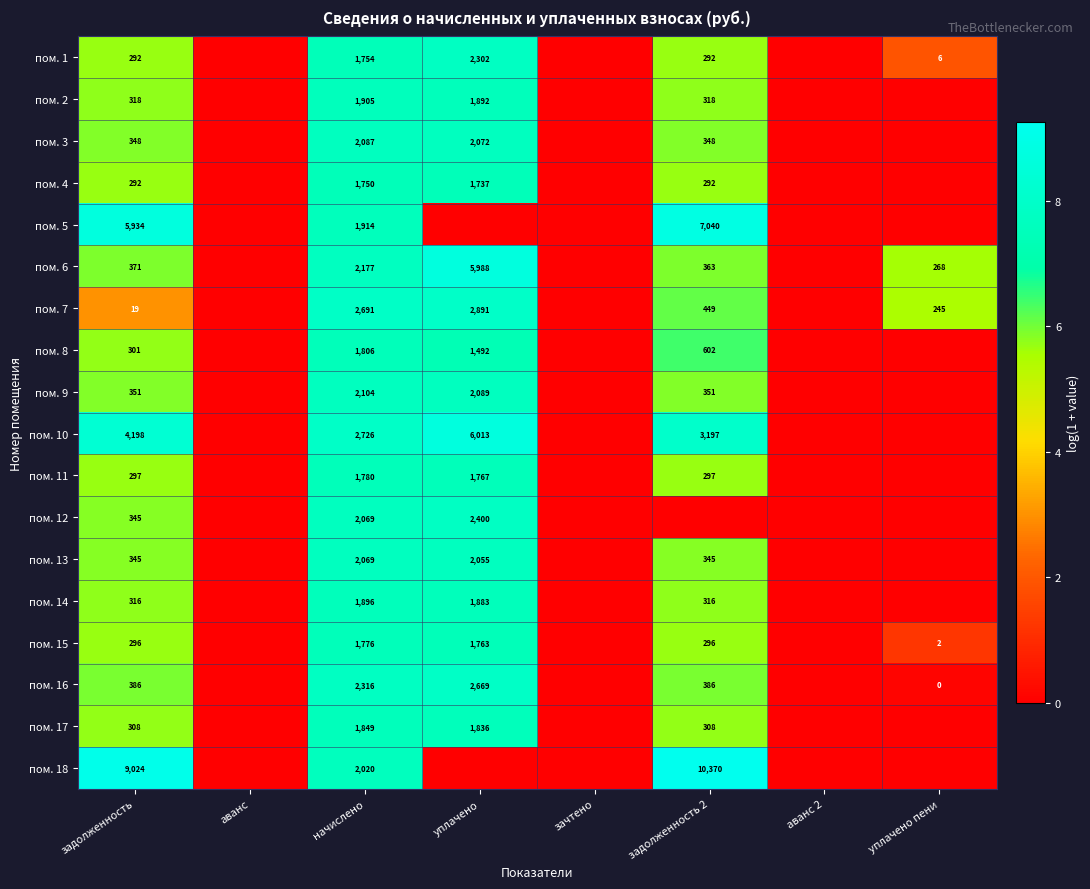

Is it true that пом. 18 equals 10370 at задолженность 2?

True